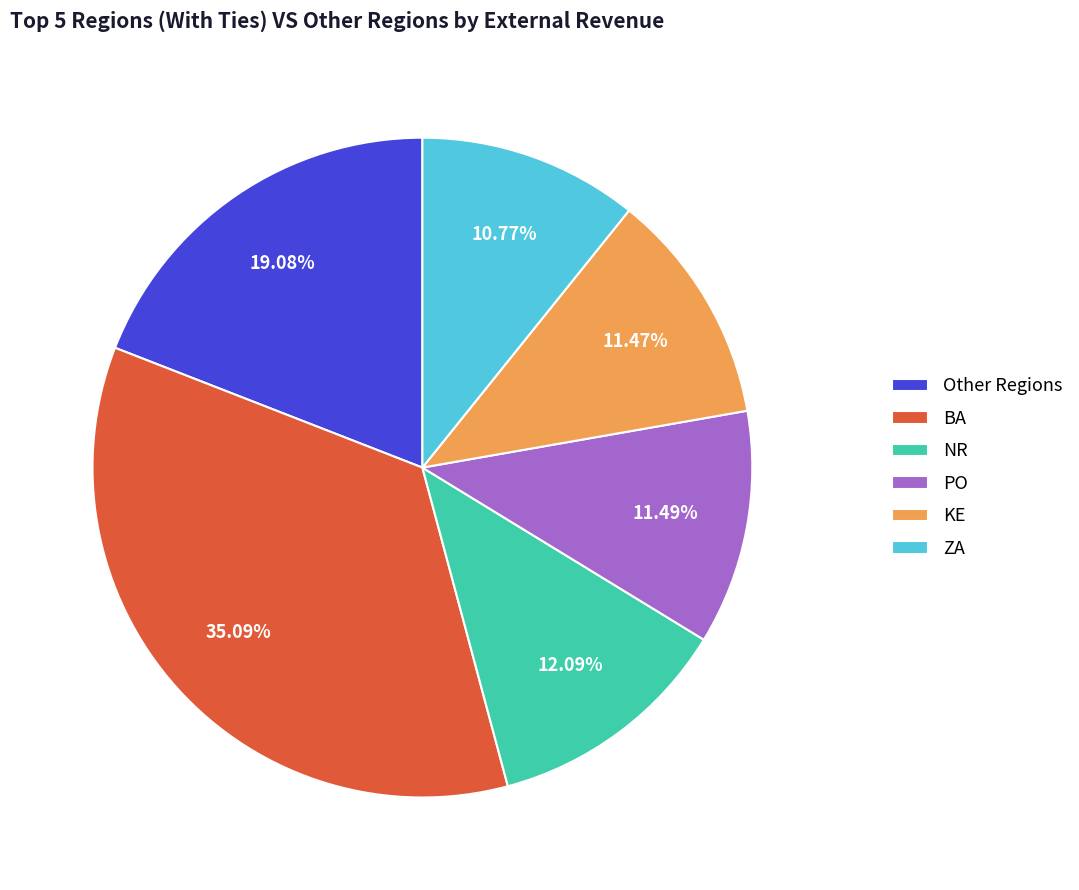

Combined, do PO and BA account for over 50%?

No